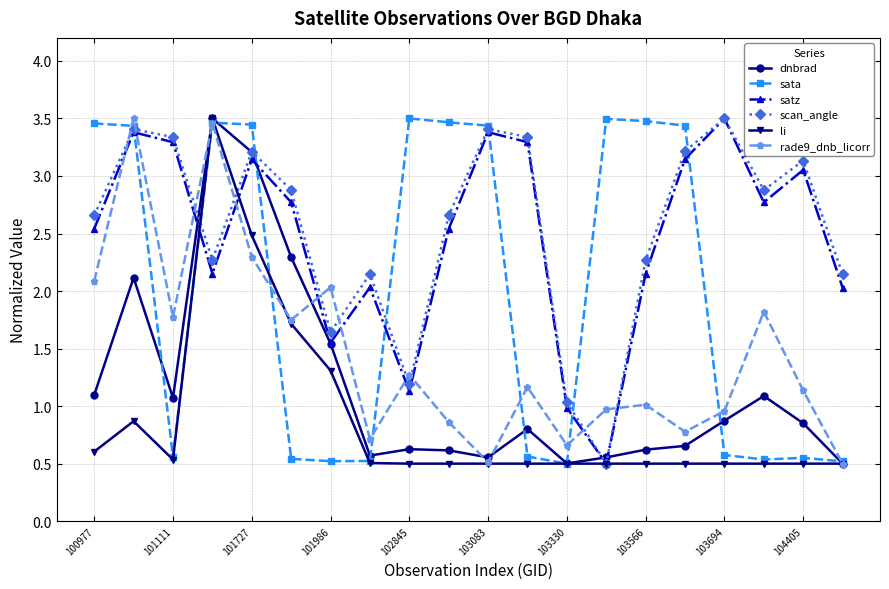

True or false: scan_angle has more than 0 interior local peaks.

True